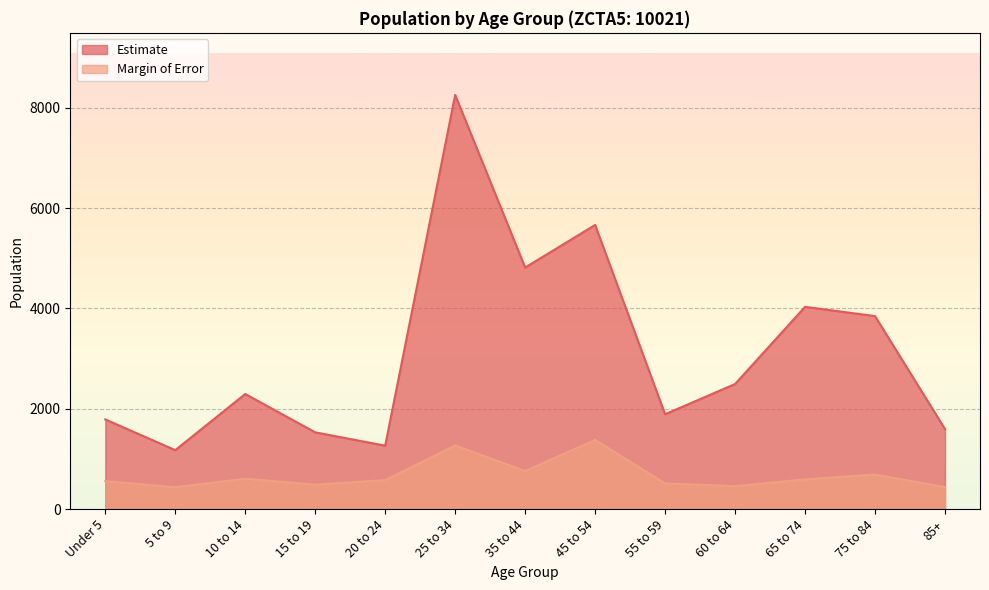

Where is the first local maximum for Estimate?

10 to 14